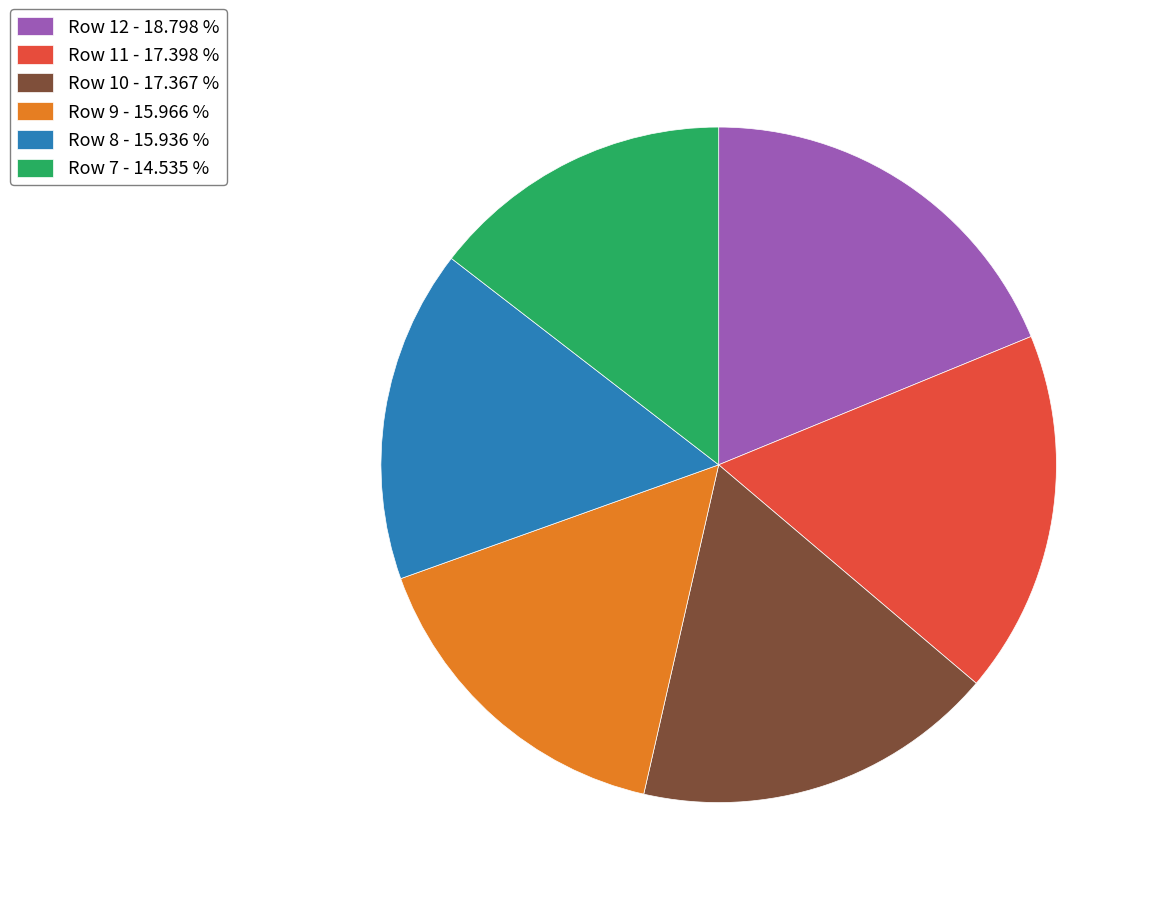

Is it true that Row 11 is 25% of the pie?

False